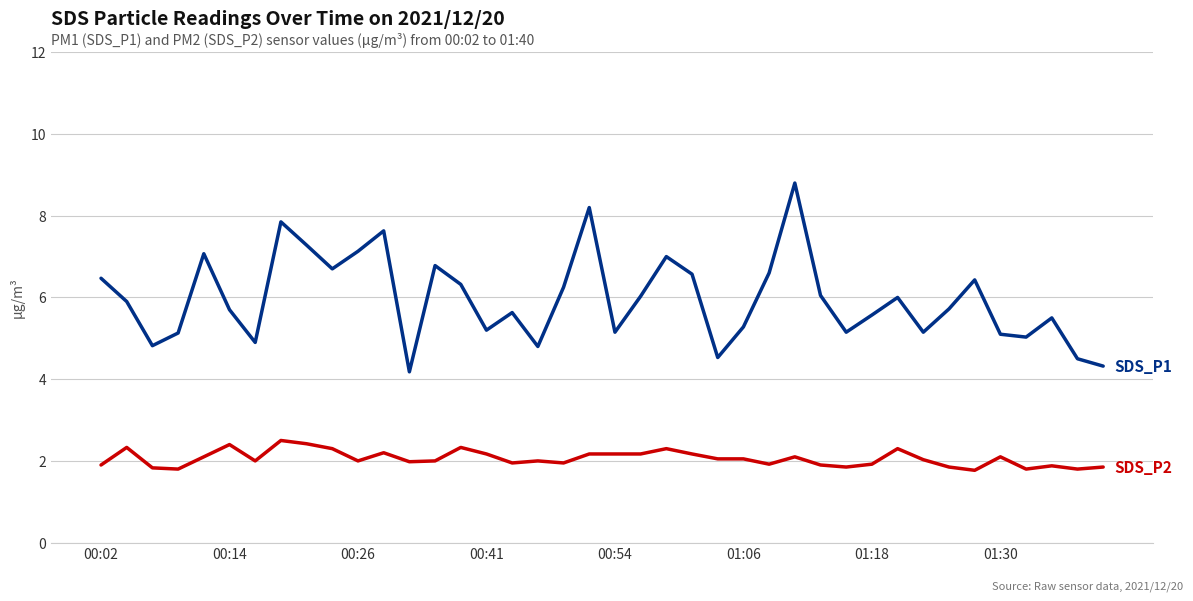

What is the minimum value shown in the chart?

1.8